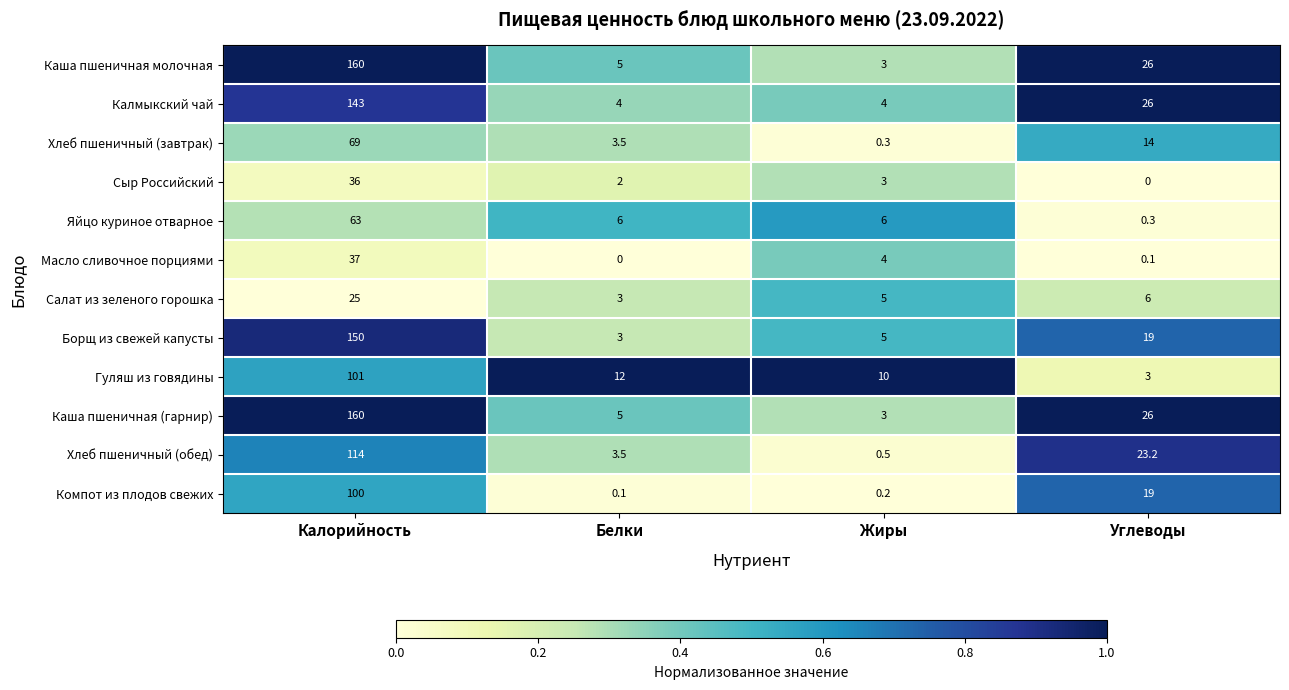

Between Белки and Углеводы, which series saw the biggest shift?

Калмыкский чай